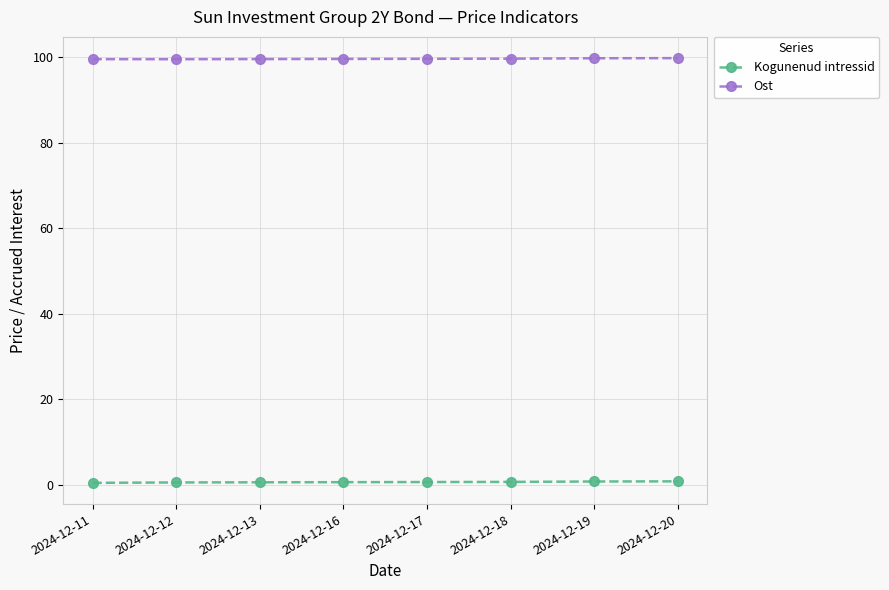

Is it true that Ost equals 41.2 at 2024-12-12?

False